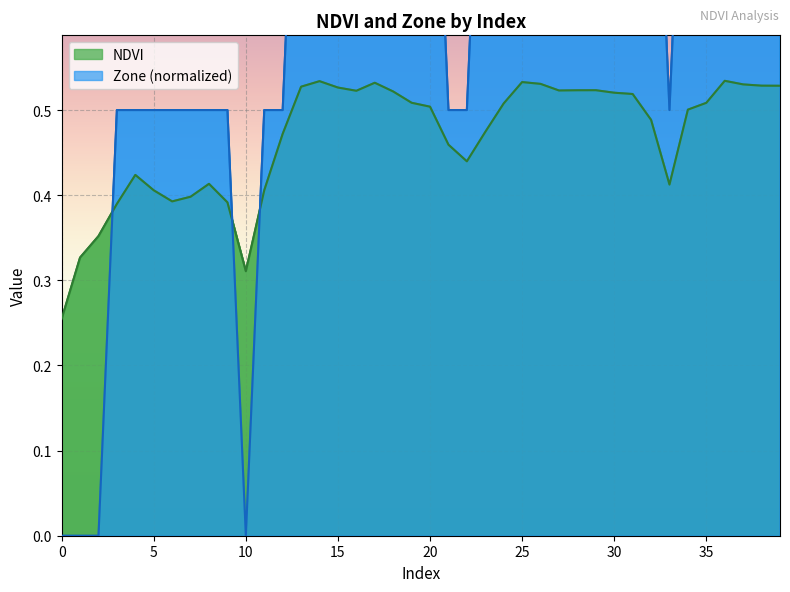

List the series in order of their peak value, lowest first.

NDVI, Zone